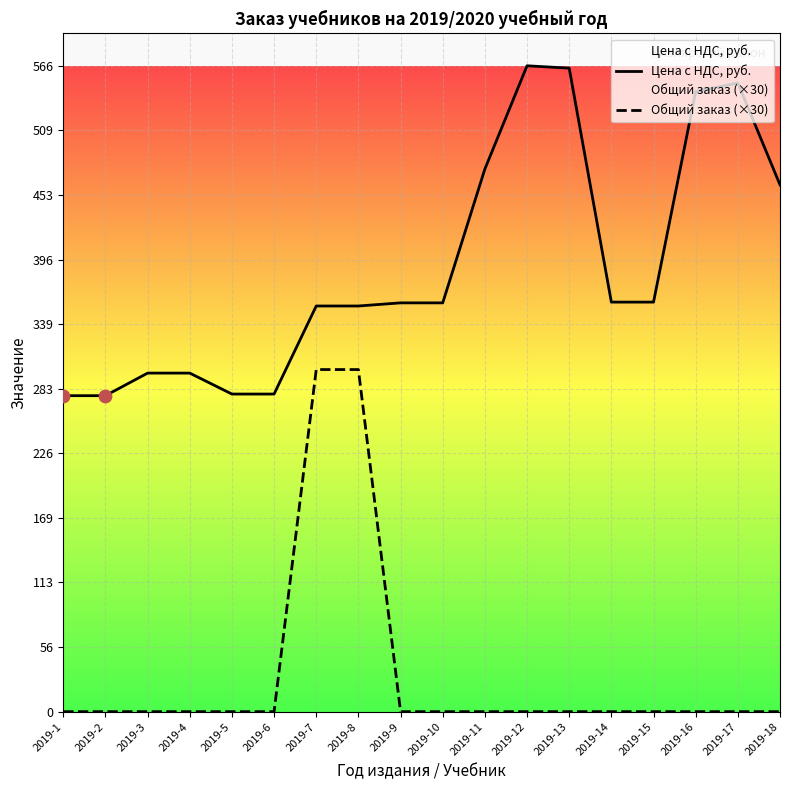

Is the value of Цена с НДС, руб. at 2019-14 greater than the value of Общий заказ (×30) at 2019-5?

Yes